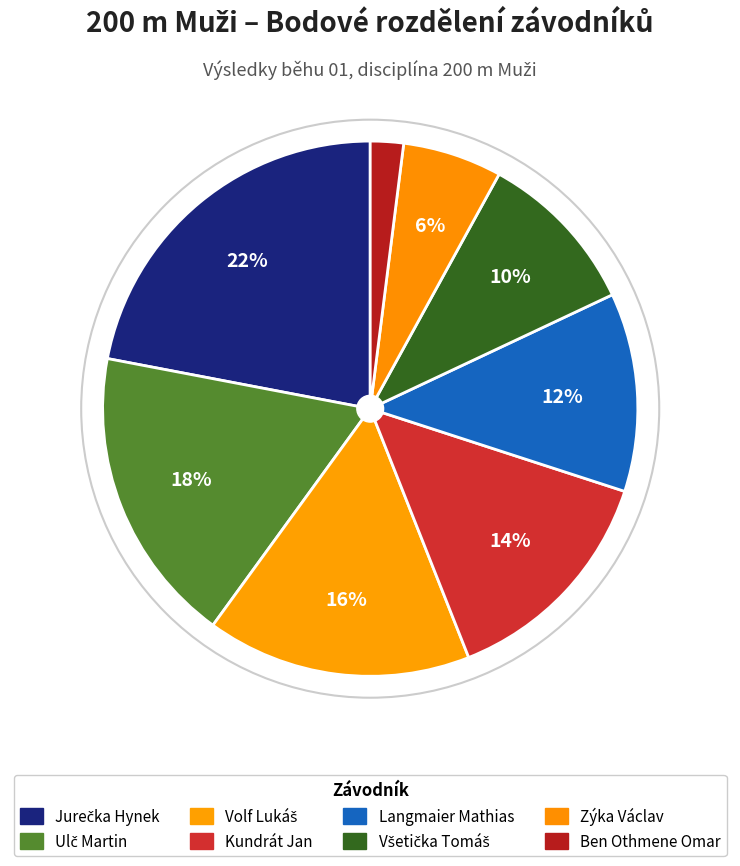

What percentage is the Všetička Tomáš slice, to the nearest percent?

10%